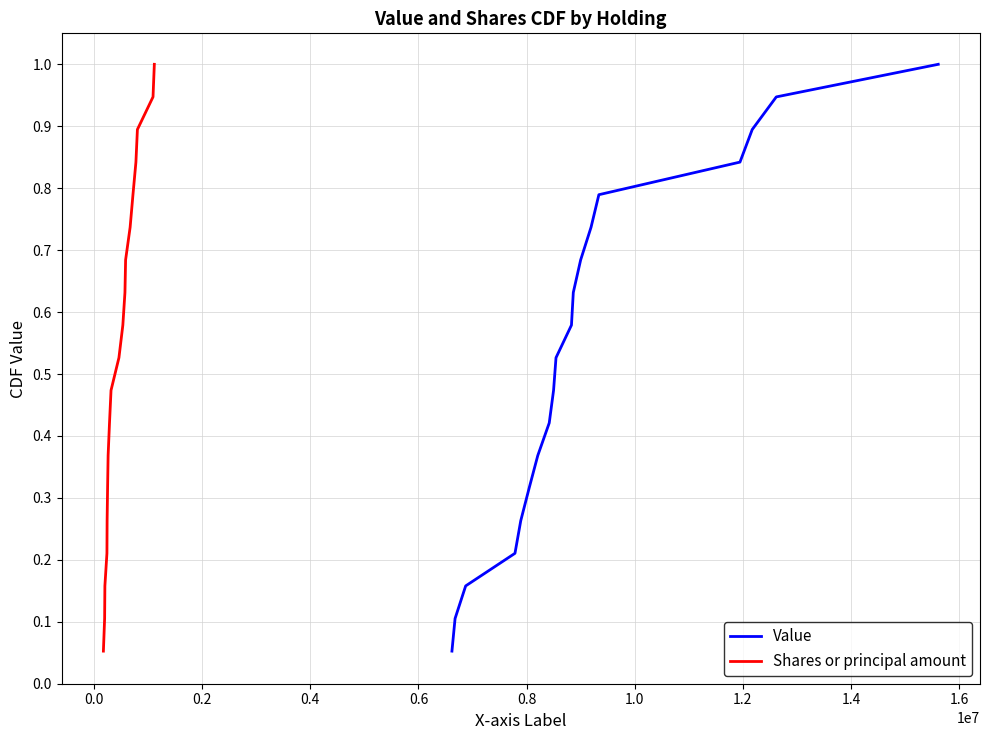

What is the maximum value for Value?

1.0